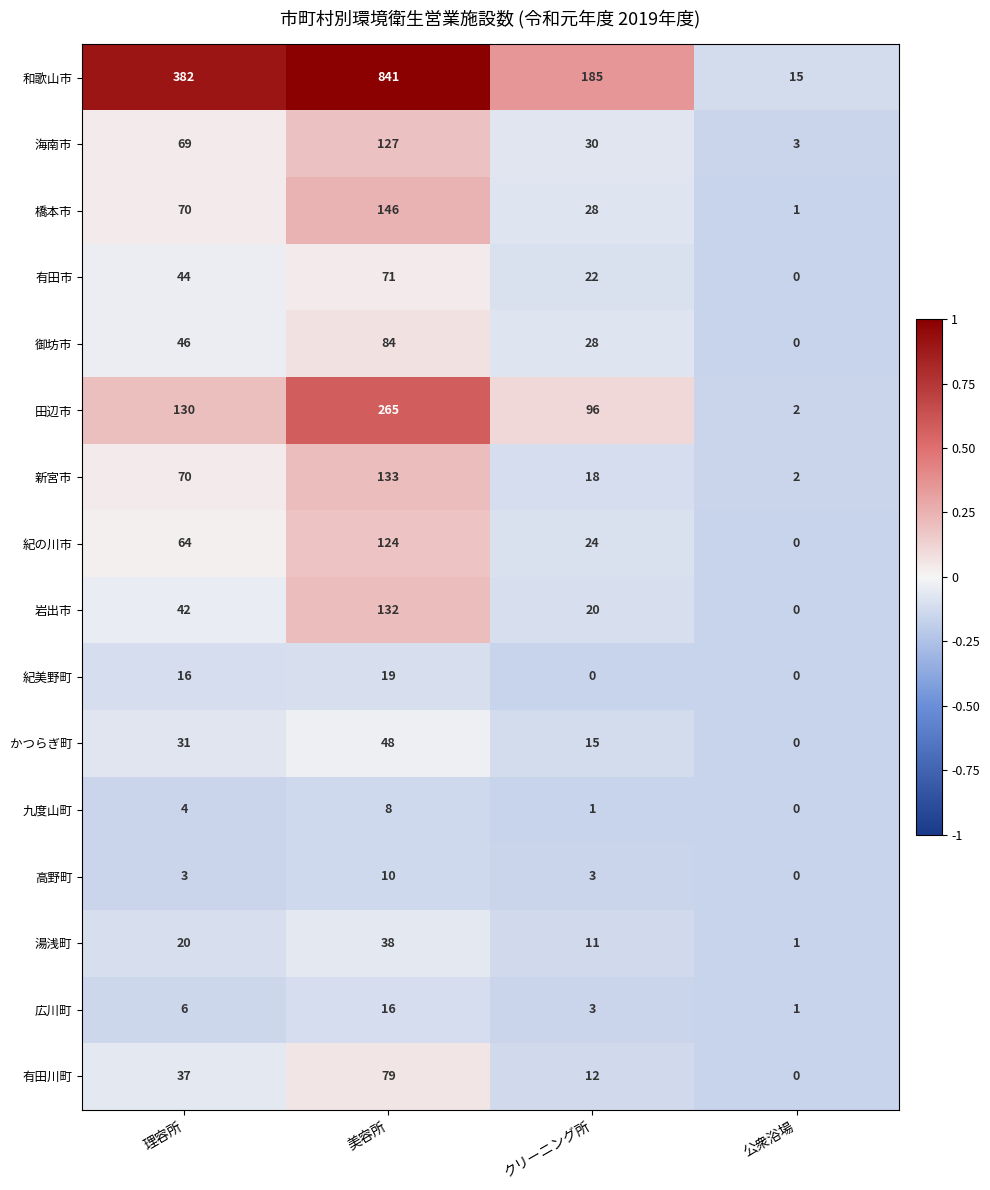

How many data points does each series have?

4